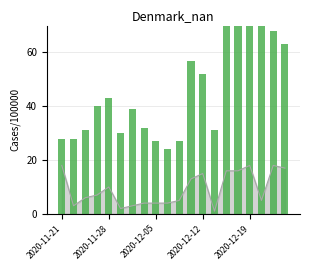

The value of Z6 at 19 is 18. True or false?

True